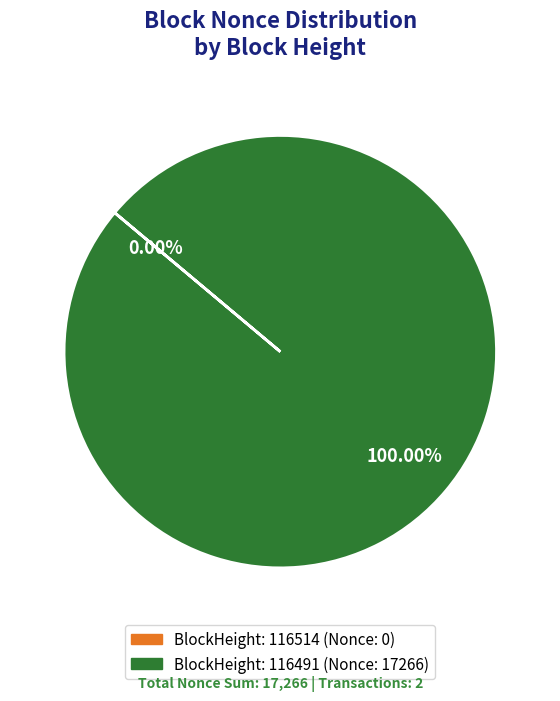

Rank the categories by value from highest to lowest.

116491, 116514